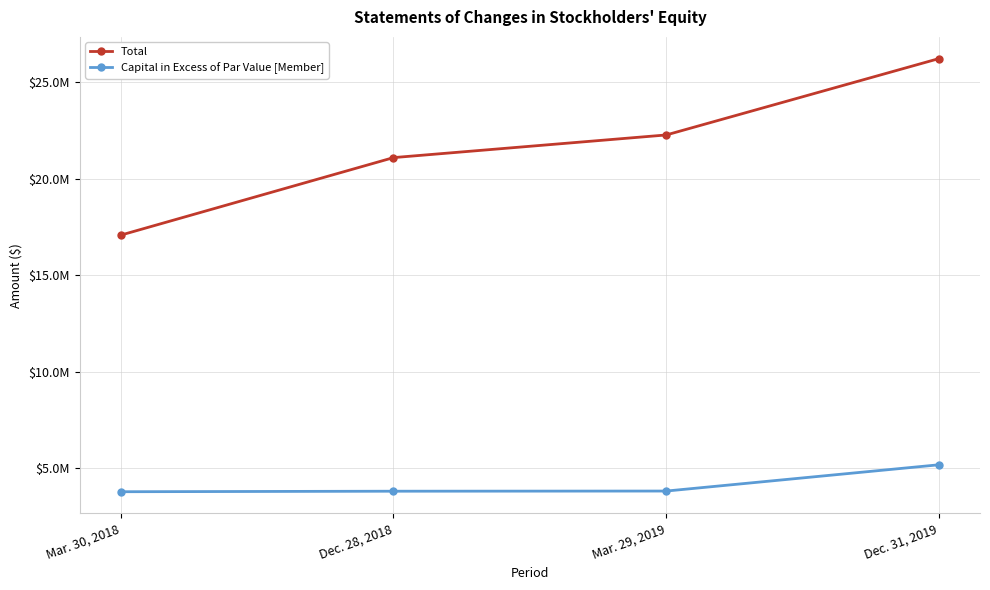

Where is Total nearest to the value 21651161?

Dec. 28, 2018